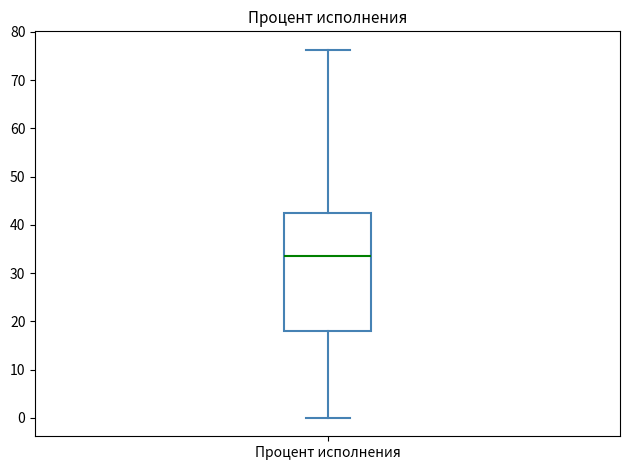

Read this box plot against the y-axis: the position of the median line, the range covered by the box, and the ends of both whiskers. The values are not printed on the chart, so give them approximately, as read against the axis.

median 34, box 18 to 42, whiskers 0 to 76